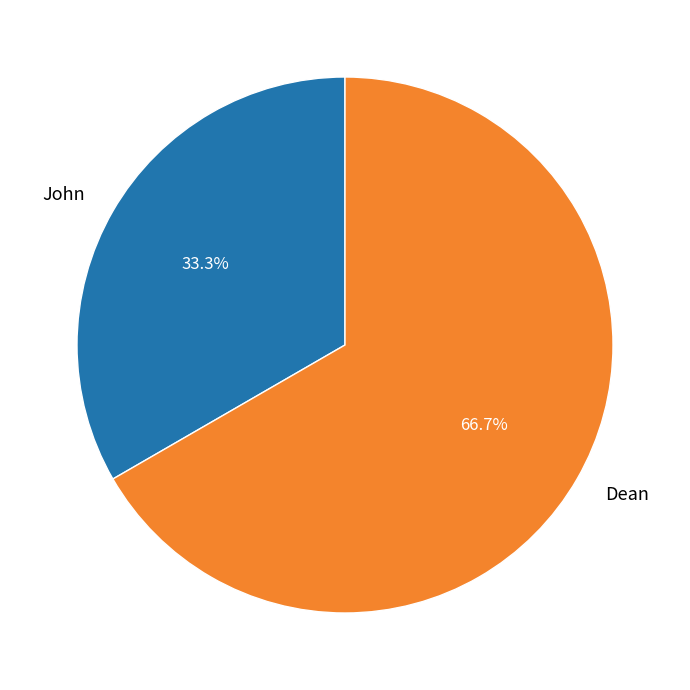

Rank the categories by value from lowest to highest.

John, Dean